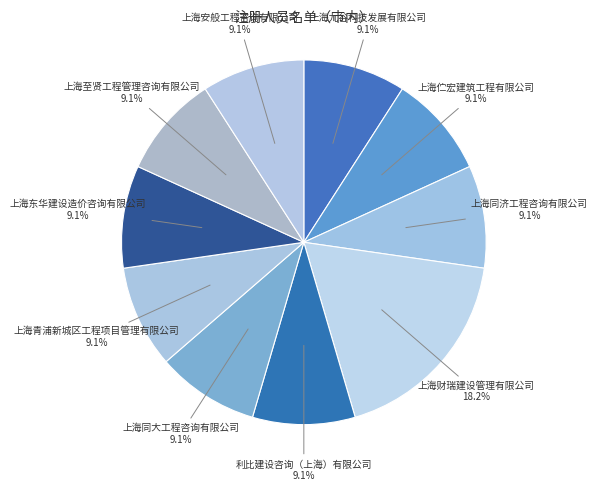

To the nearest percent, what percentage of the pie is 上海东华建设造价咨询有限公司?

9%